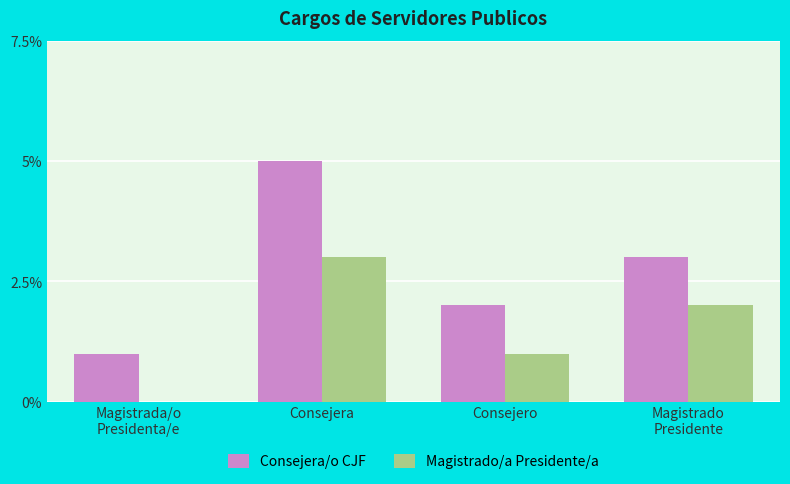

What is the maximum value for Magistrado/a Presidente/a?

3